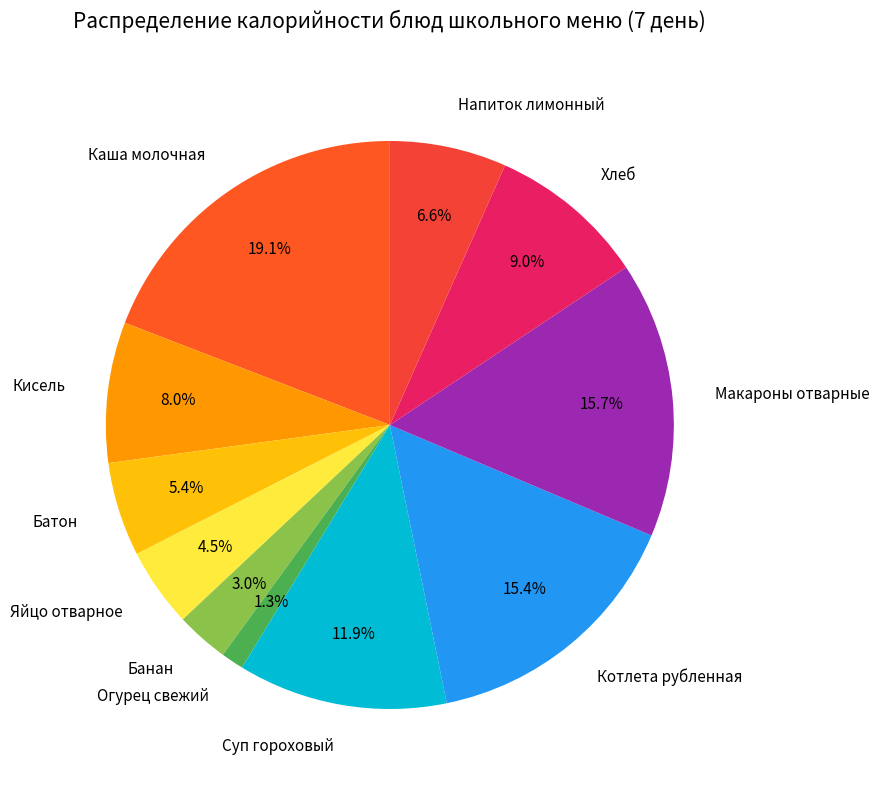

Which slice is the smallest?

Огурец свежий